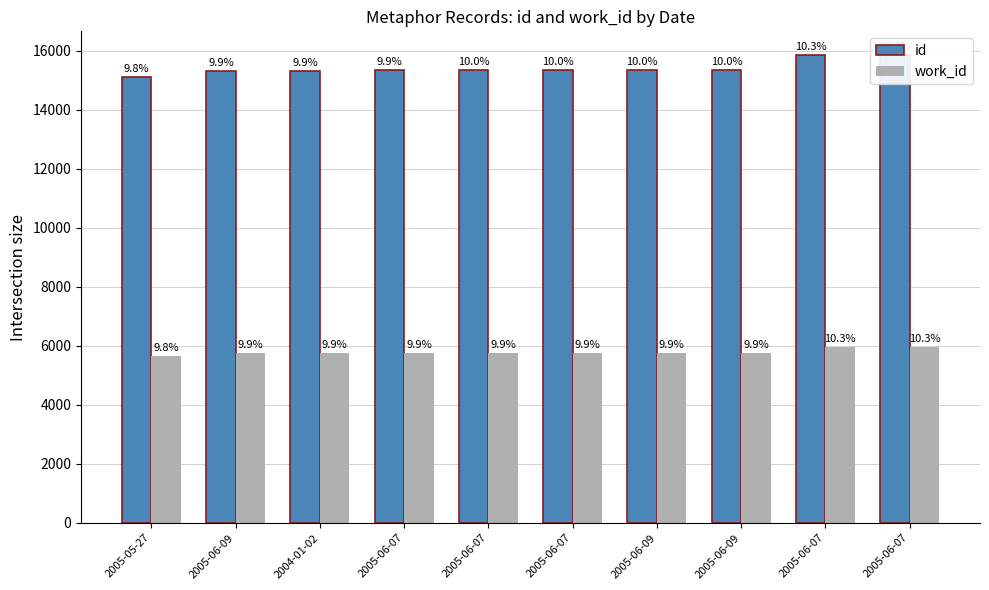

Rank the series at 2005-06-09 from lowest to highest value.

work_id, id